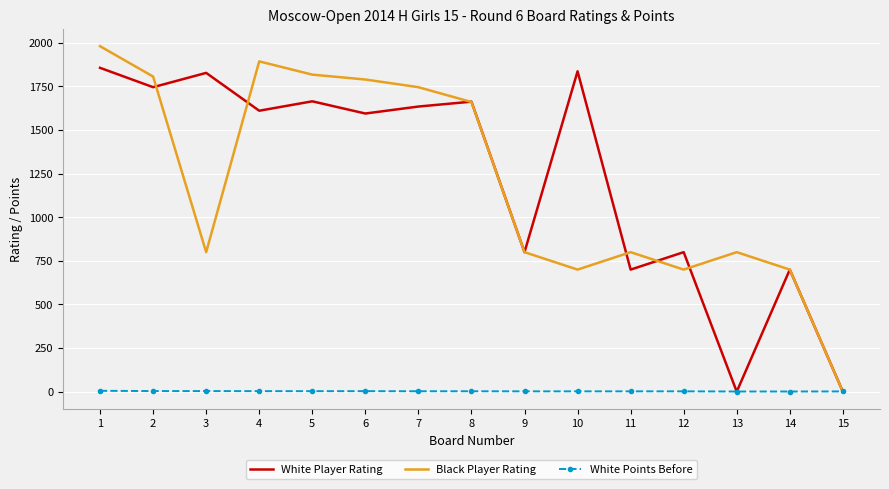

At 3, list the series in order from smallest to largest.

White Points Before, Black Player Rating, White Player Rating